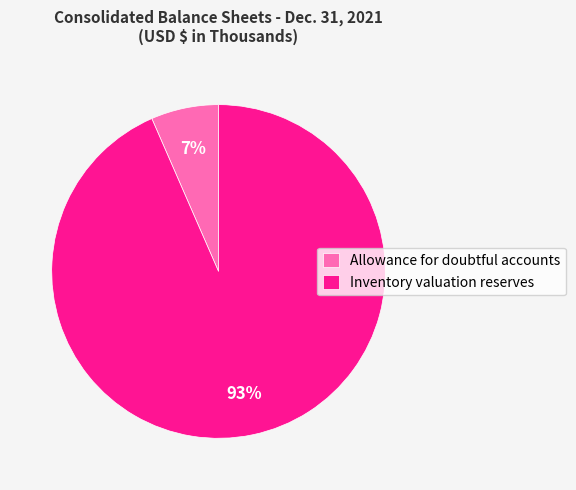

Is Inventory valuation reserves the majority of the pie?

Yes